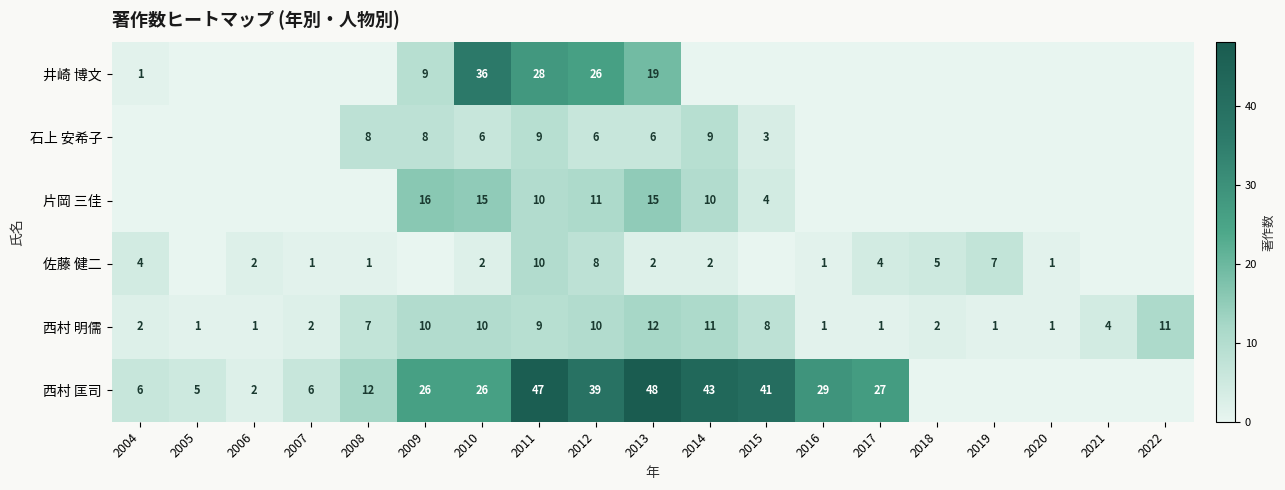

What is the spread (max minus min) of values at 2011?

38